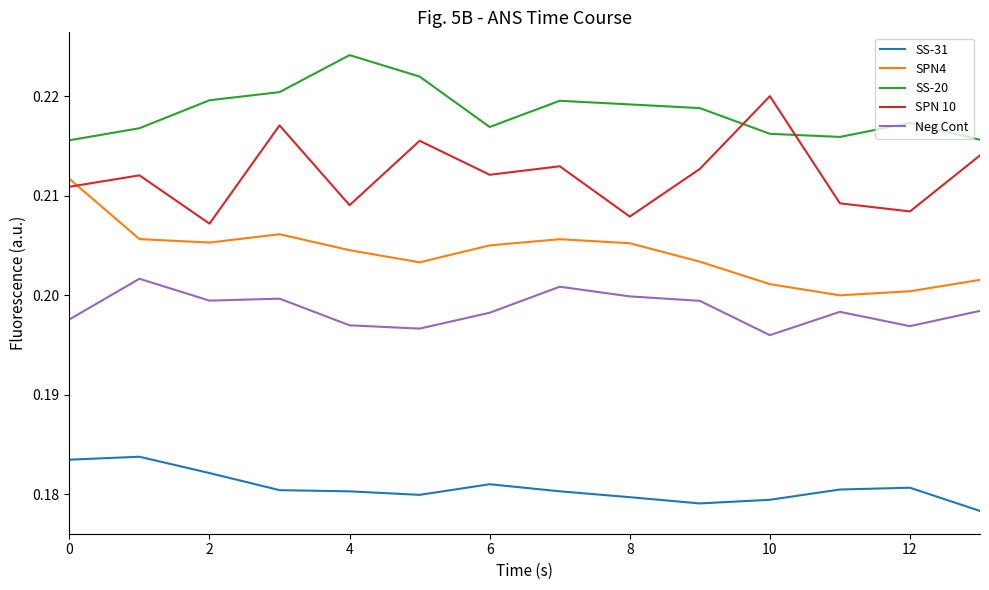

List the series in order of their peak value, highest first.

SS-20, SPN 10, SPN4, Neg Cont, SS-31